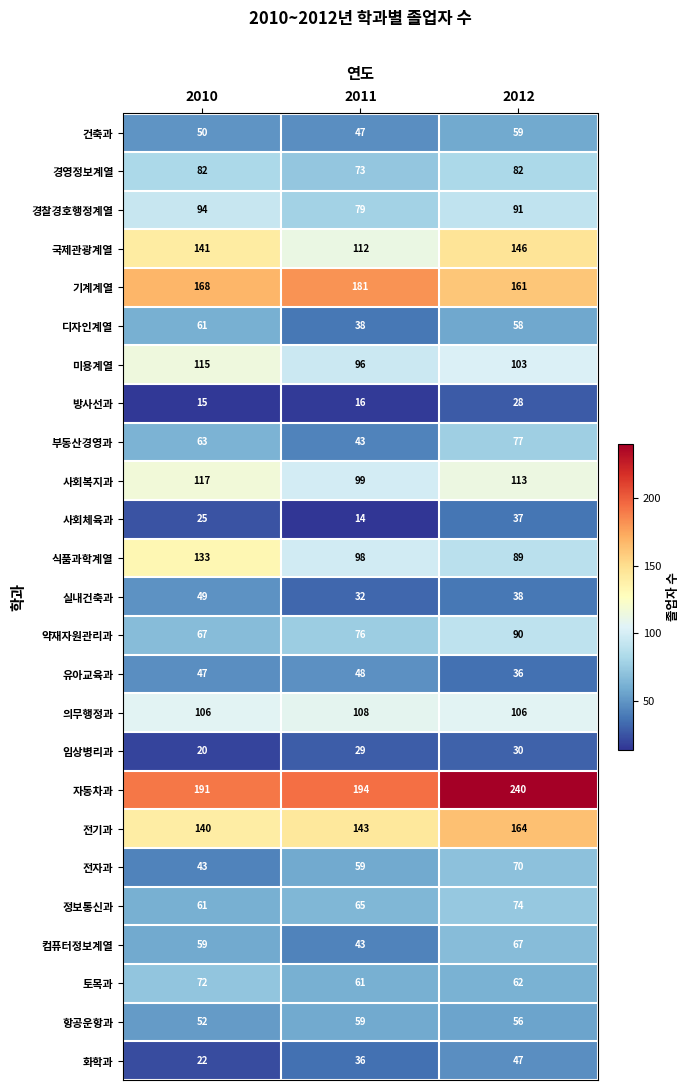

Which series changed the most between 2010 and 2012?

자동차과